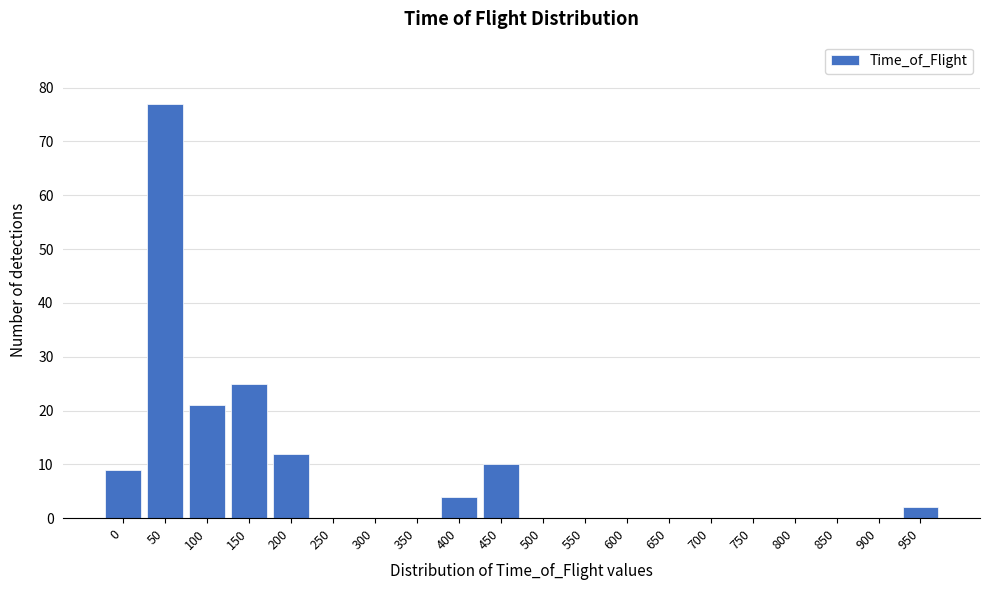

Reading left to right, what are all the values shown in this chart?

0=9	50=77	100=21	150=25	200=12	250=0	300=0	350=0	400=4	450=10	500=0	550=0	600=0	650=0	700=0	750=0	800=0	850=0	900=0	950=2